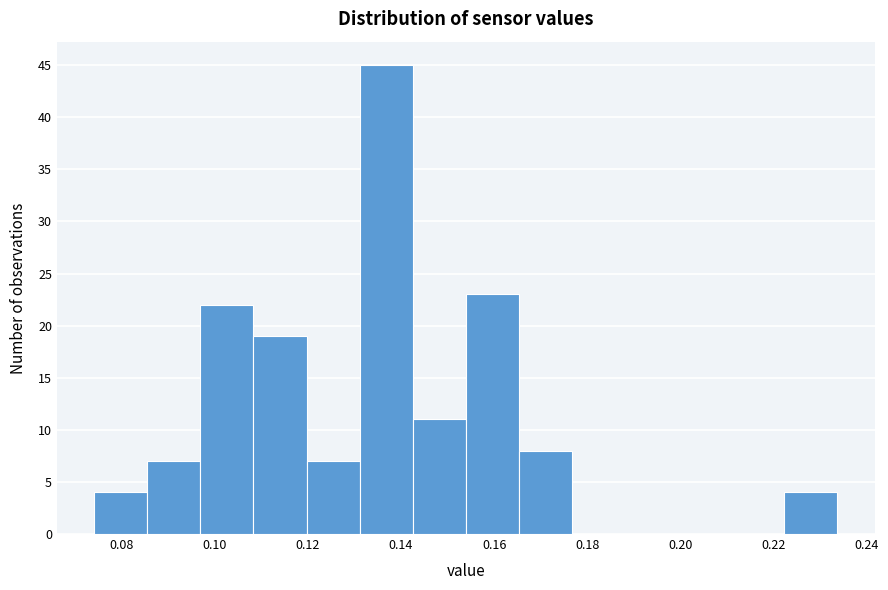

Reading left to right, list every bar in this chart as the range it spans on the x-axis followed by its height. Neither the bar edges nor the heights are printed on the chart, so give them approximately, as read against the axes.

0.074 to 0.086: 4
0.086 to 0.096: 7
0.096 to 0.108: 22
0.108 to 0.120: 19
0.120 to 0.132: 7
0.132 to 0.142: 45
0.142 to 0.154: 11
0.154 to 0.166: 23
0.166 to 0.176: 8
0.176 to 0.188: 0
0.188 to 0.200: 0
0.200 to 0.210: 0
0.210 to 0.222: 0
0.222 to 0.234: 4